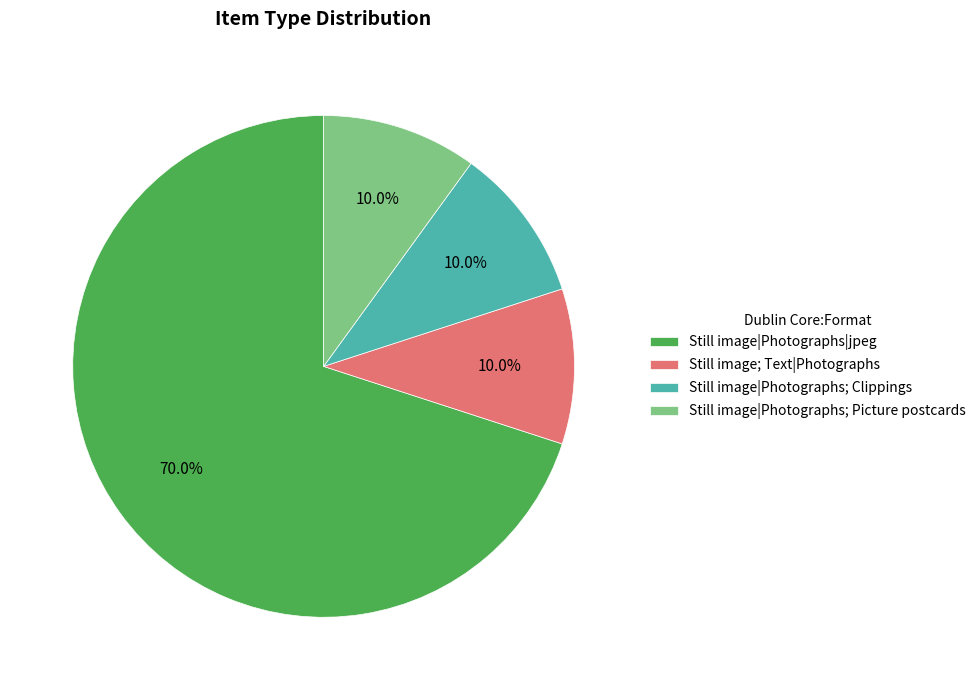

Combined, what portion of the pie is Still image; Text|Photographs and Still image|Photographs; Picture postcards?

20.0%